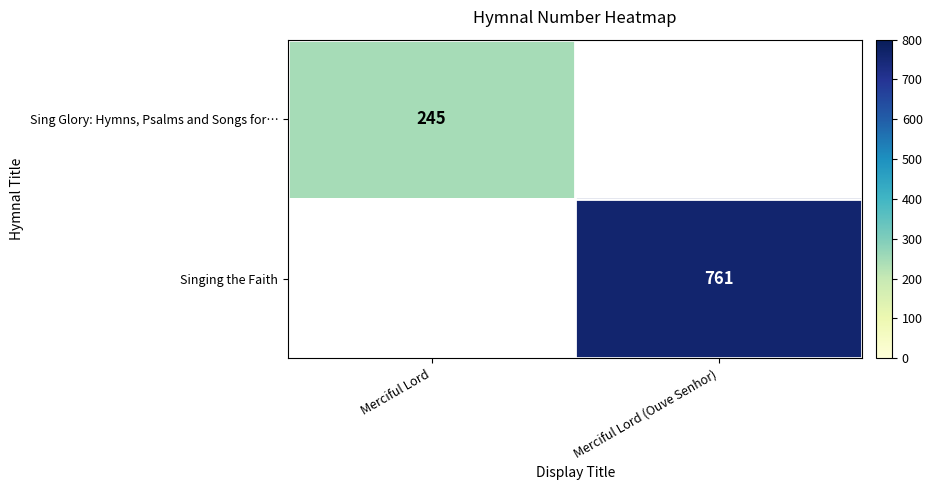

The value of Singing the Faith at Merciful Lord (Ouve Senhor) is 313. True or false?

False